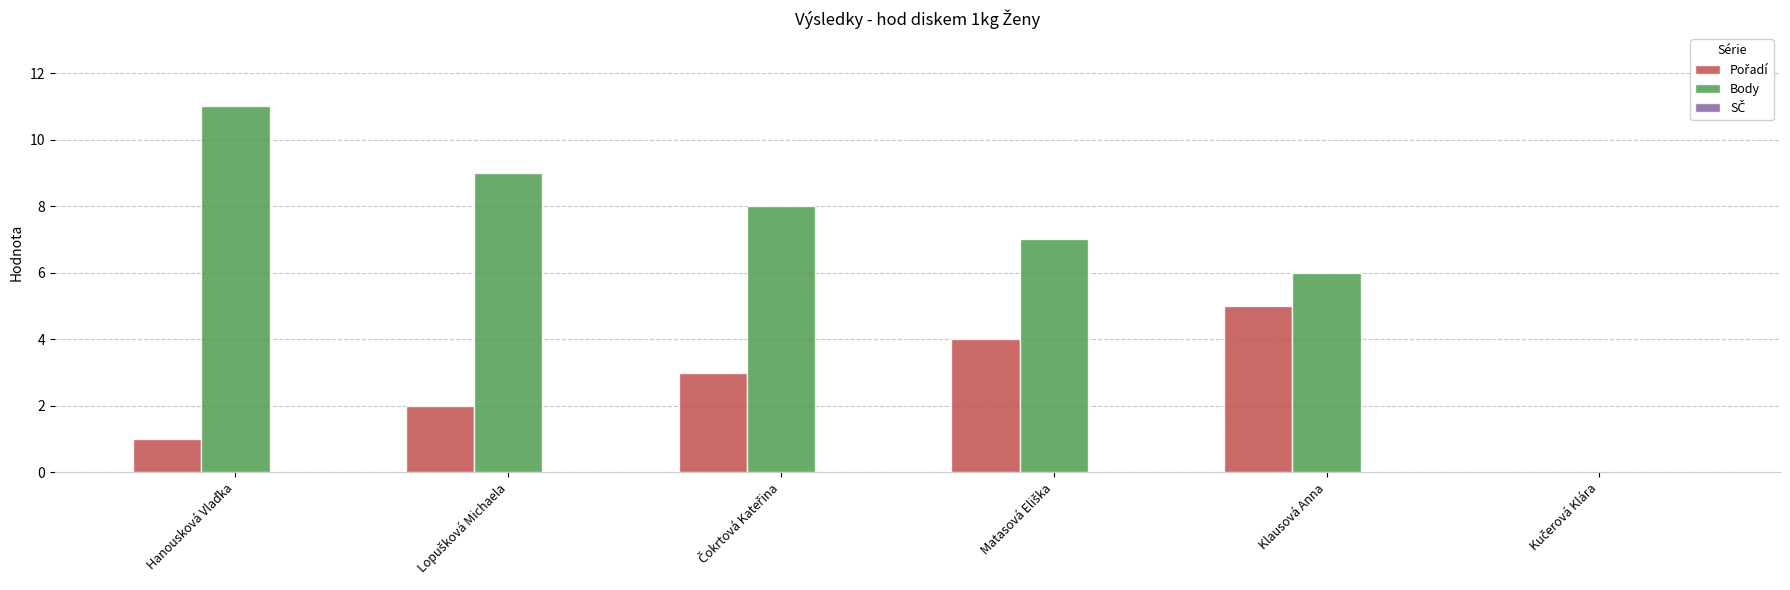

Which series has the largest total across all categories?

Body